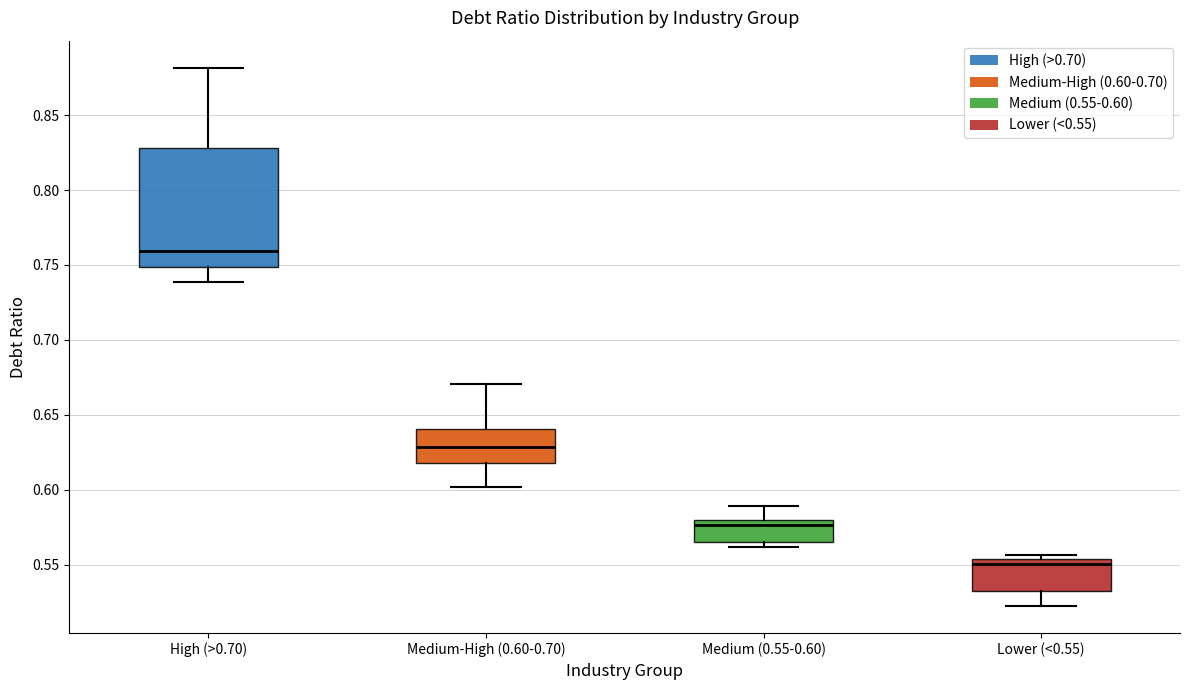

Which box has the lowest median line?

Lower (<0.55)